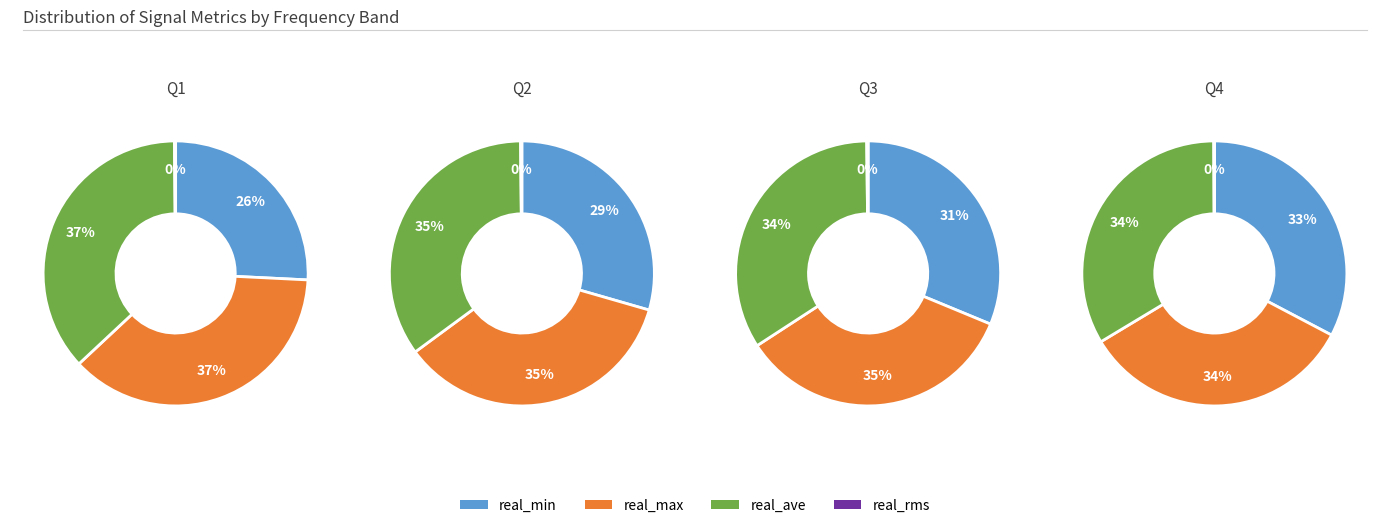

Rank the series by their maximum value, from lowest to highest.

real_rms, real_min, real_ave, real_max